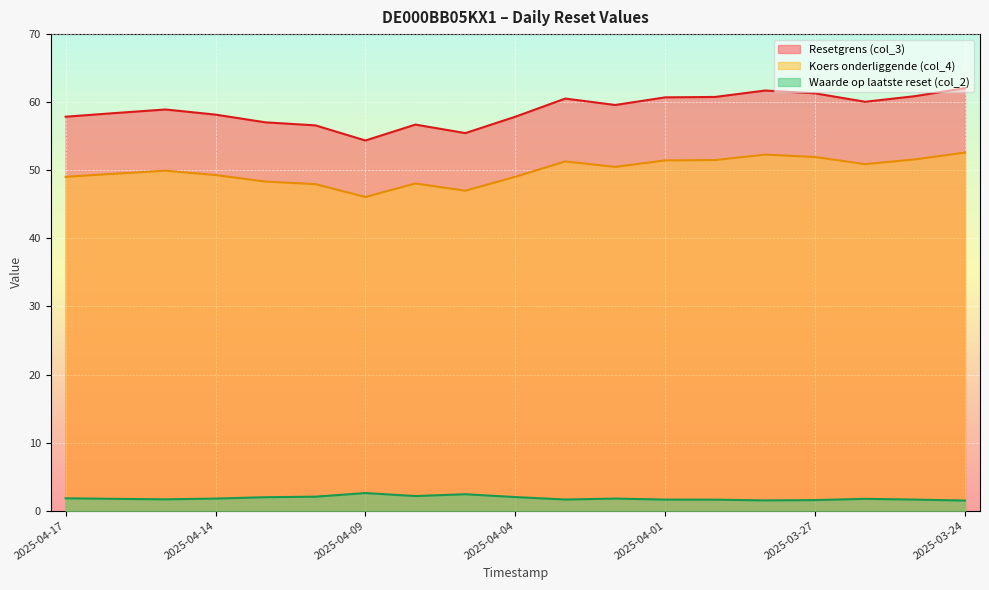

True or false: Waarde op laatste reset (col_2) and Koers onderliggende (col_4) intersect in this chart.

False